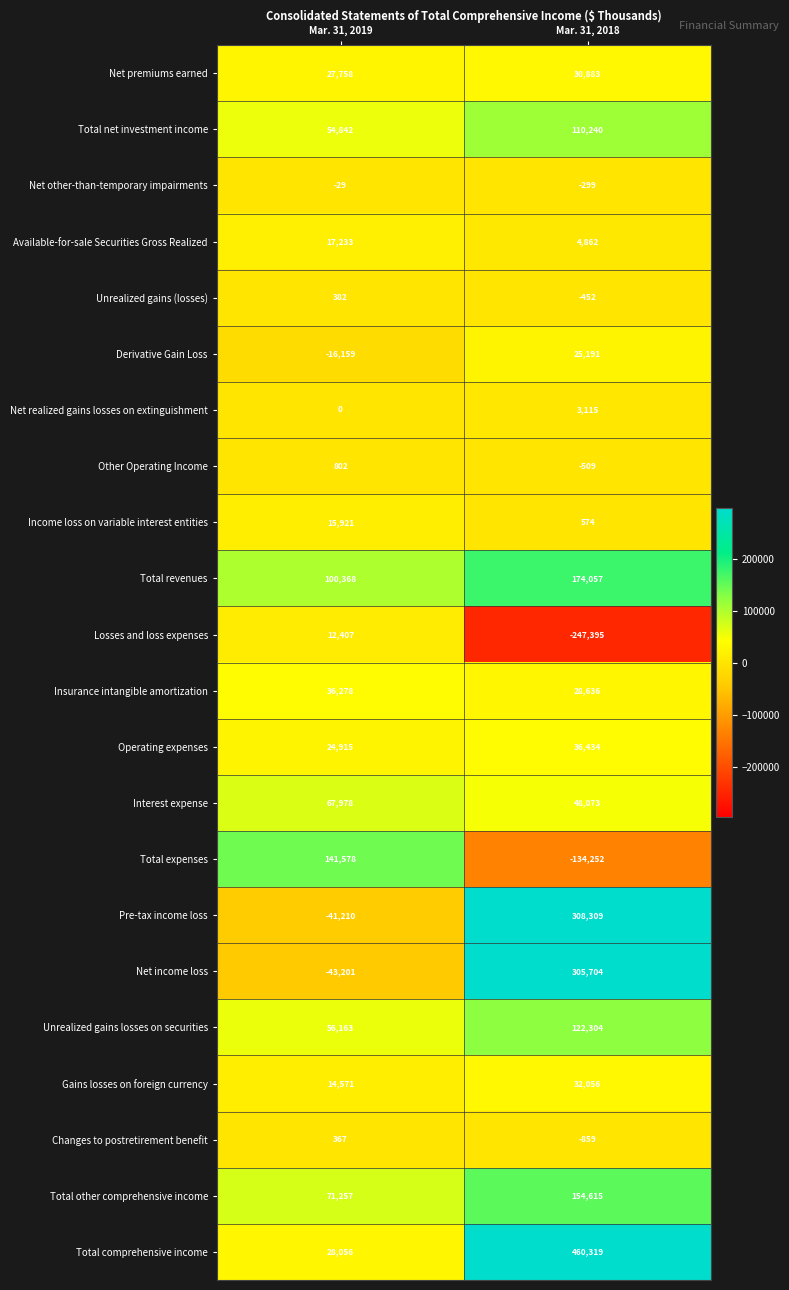

What is the sum of all Net income loss values?

262503